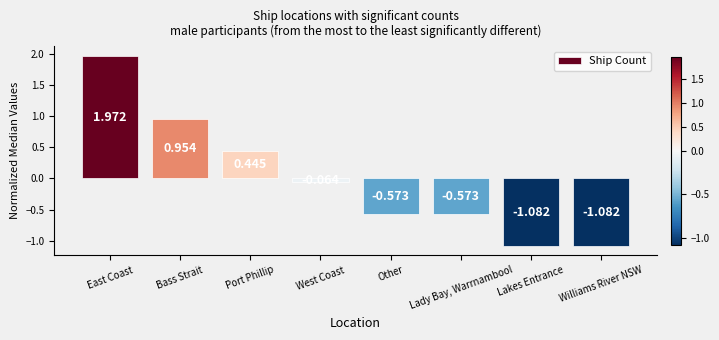

At which label is the value closest to 0?

West Coast